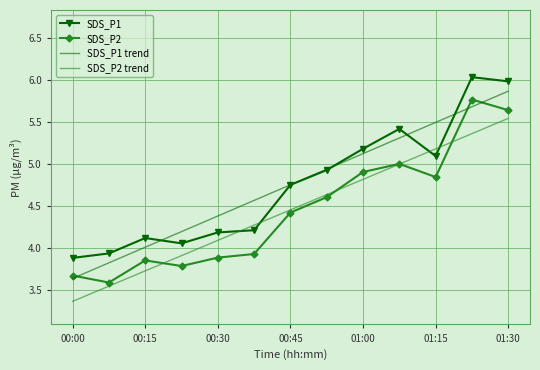

How many categories are shown in the chart?

13